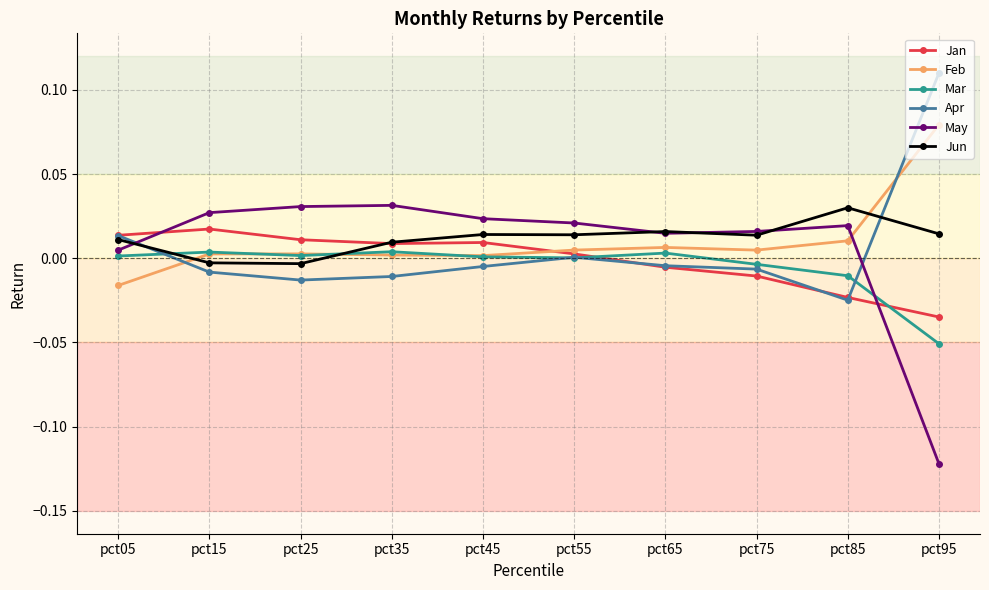

How many data points in Feb are less than 0?

1